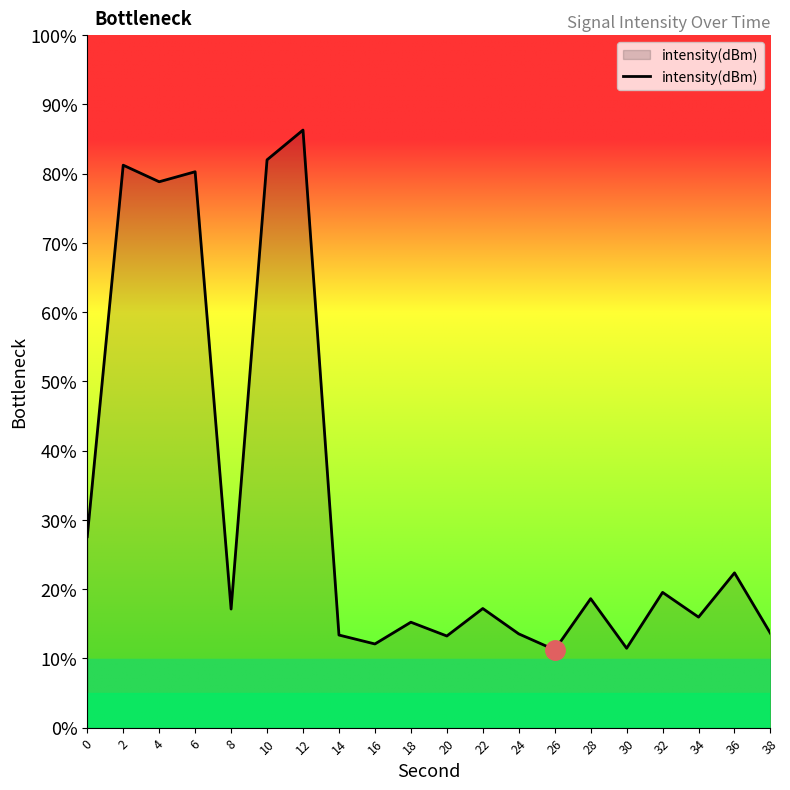

What is the sum of the values at 12 and 0?

113.9